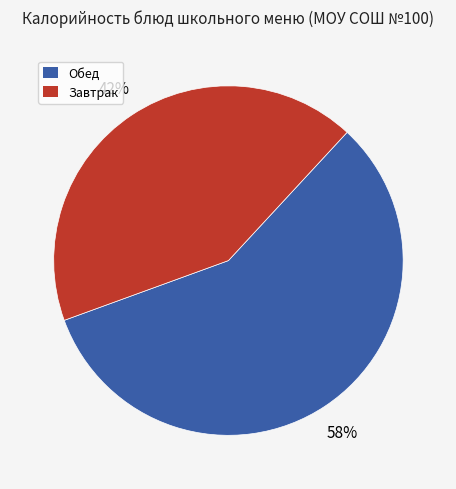

Is there a majority slice in this chart?

Yes